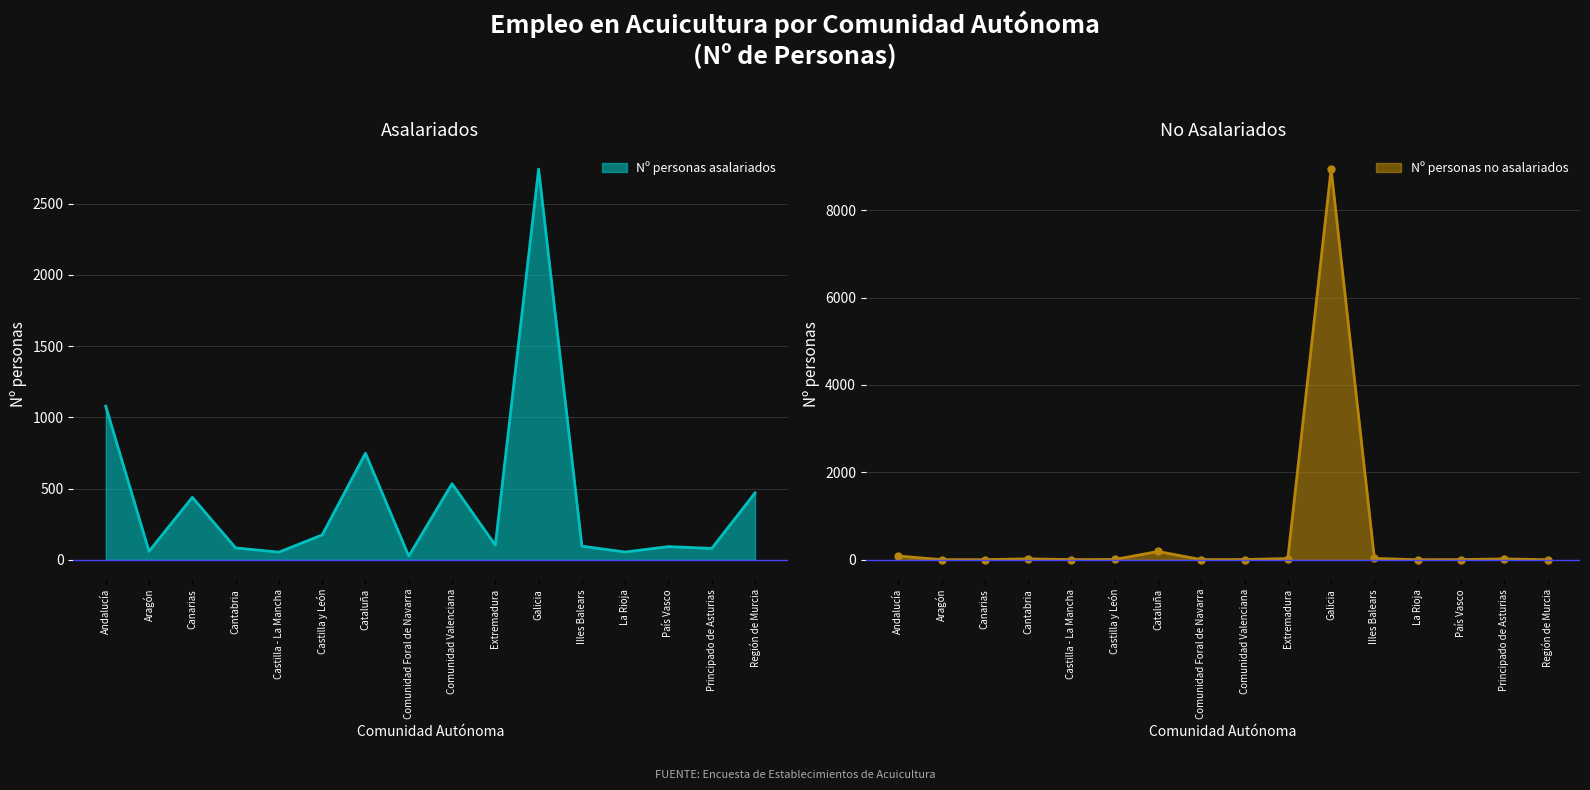

Rank the series by their maximum value, from highest to lowest.

Nº personas no asalariados, Nº personas asalariados